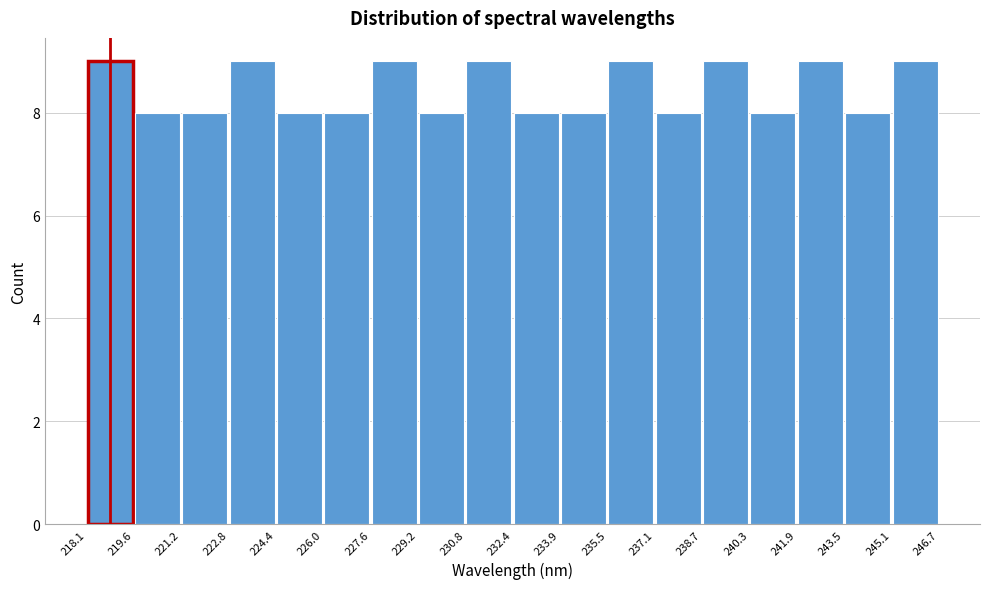

Reading left to right, list every bar in this chart as the range it spans on the x-axis followed by its height. The values are not printed on the chart, so give them approximately, as read against the axis.

218.1 to 219.6: 9
219.6 to 221.2: 8
221.2 to 222.8: 8
222.8 to 224.4: 9
224.4 to 226.0: 8
226.0 to 227.6: 8
227.6 to 229.2: 9
229.2 to 230.8: 8
230.8 to 232.4: 9
232.4 to 233.9: 8
233.9 to 235.5: 8
235.5 to 237.1: 9
237.1 to 238.7: 8
238.7 to 240.3: 9
240.3 to 241.9: 8
241.9 to 243.5: 9
243.5 to 245.1: 8
245.1 to 246.7: 9